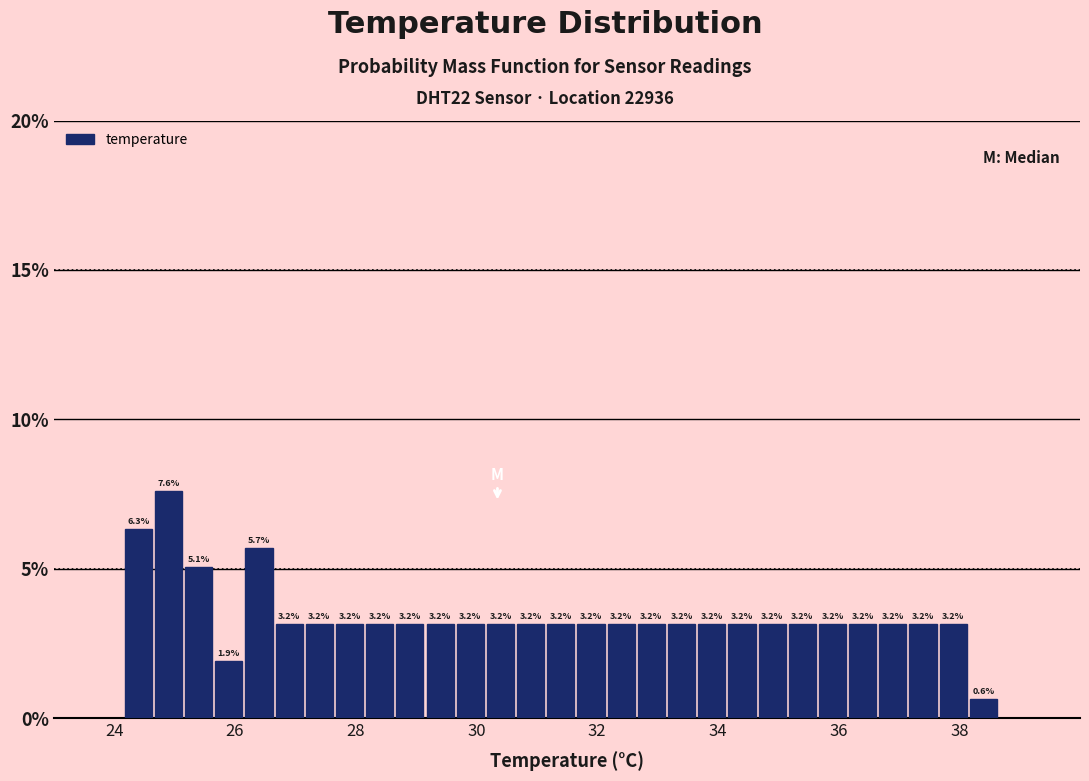

Around what value on the x-axis is the tallest bar? Give the approximate position of its centre, as read against the axis.

25.0